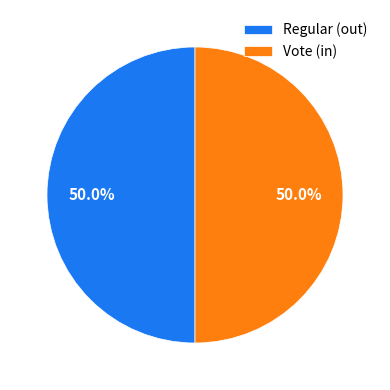

To the nearest percent, what is the average slice percentage?

50%